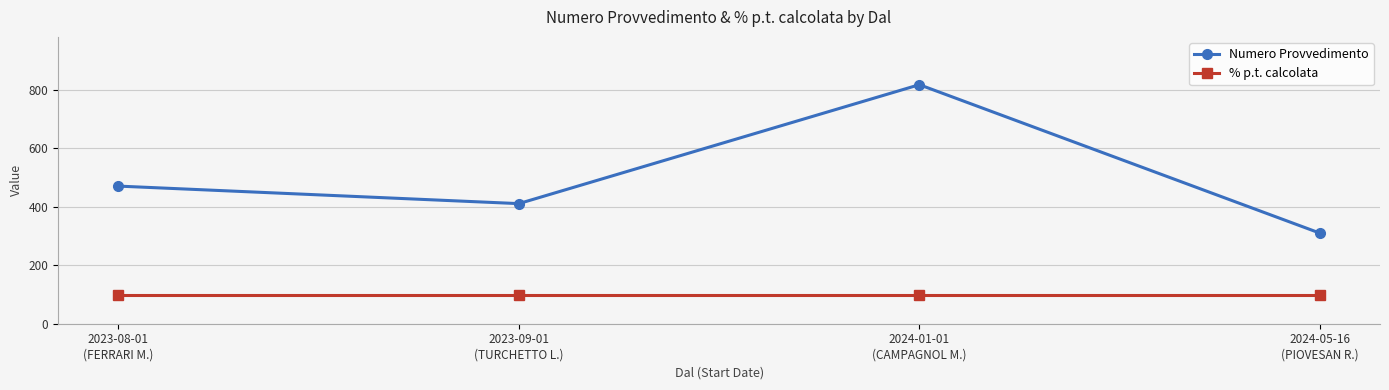

Is this an area chart (filled region under the line)?

No